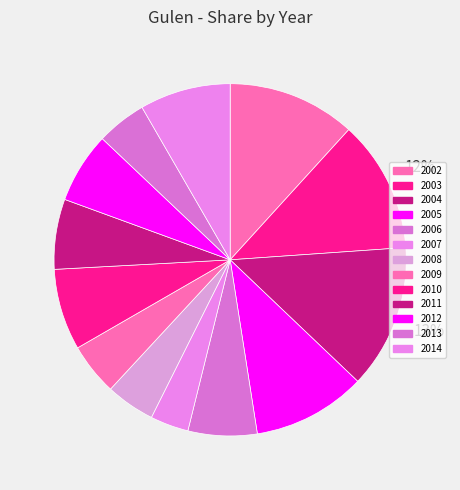

How many segments does this pie chart have?

13